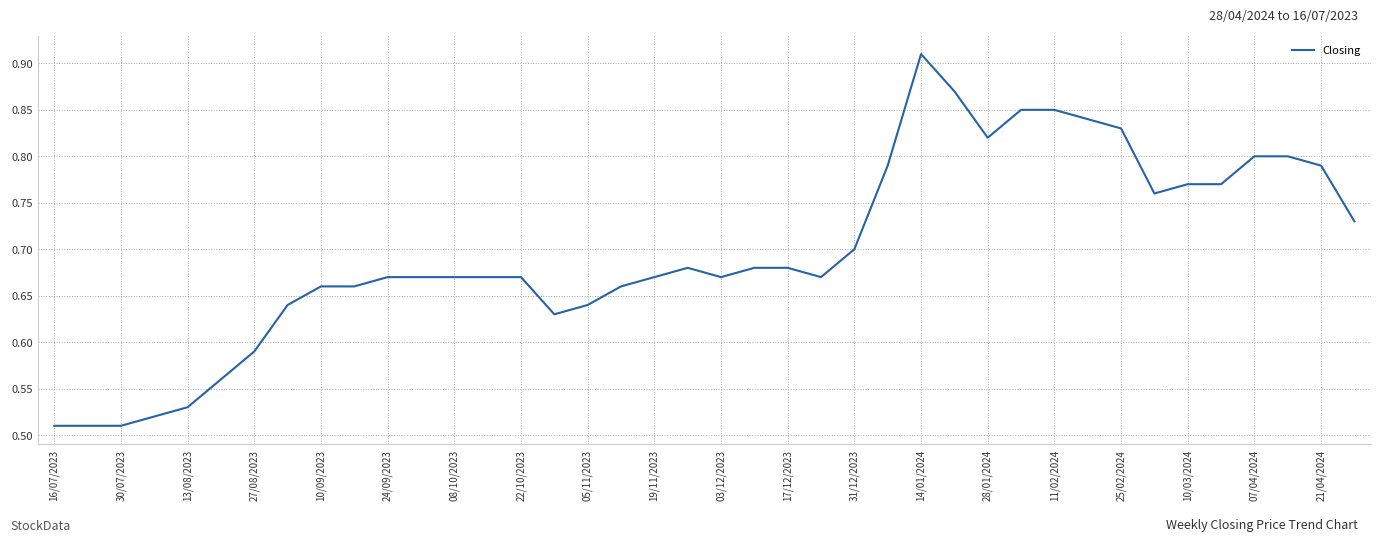

What is the difference between the maximum and minimum values?

0.4